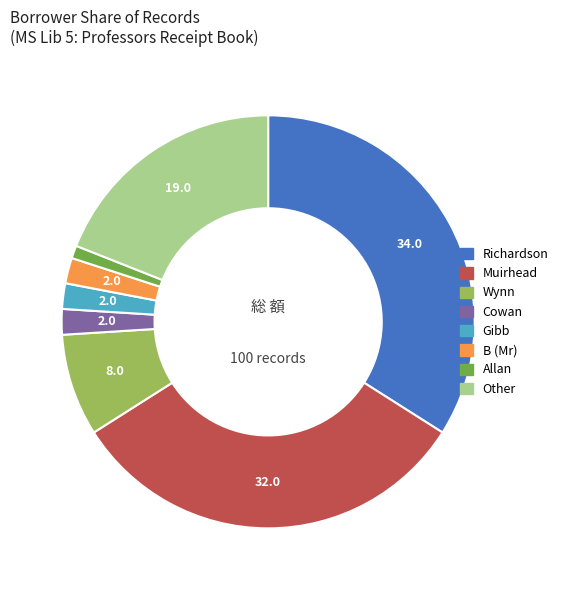

Does Other account for over 50% of the chart?

No